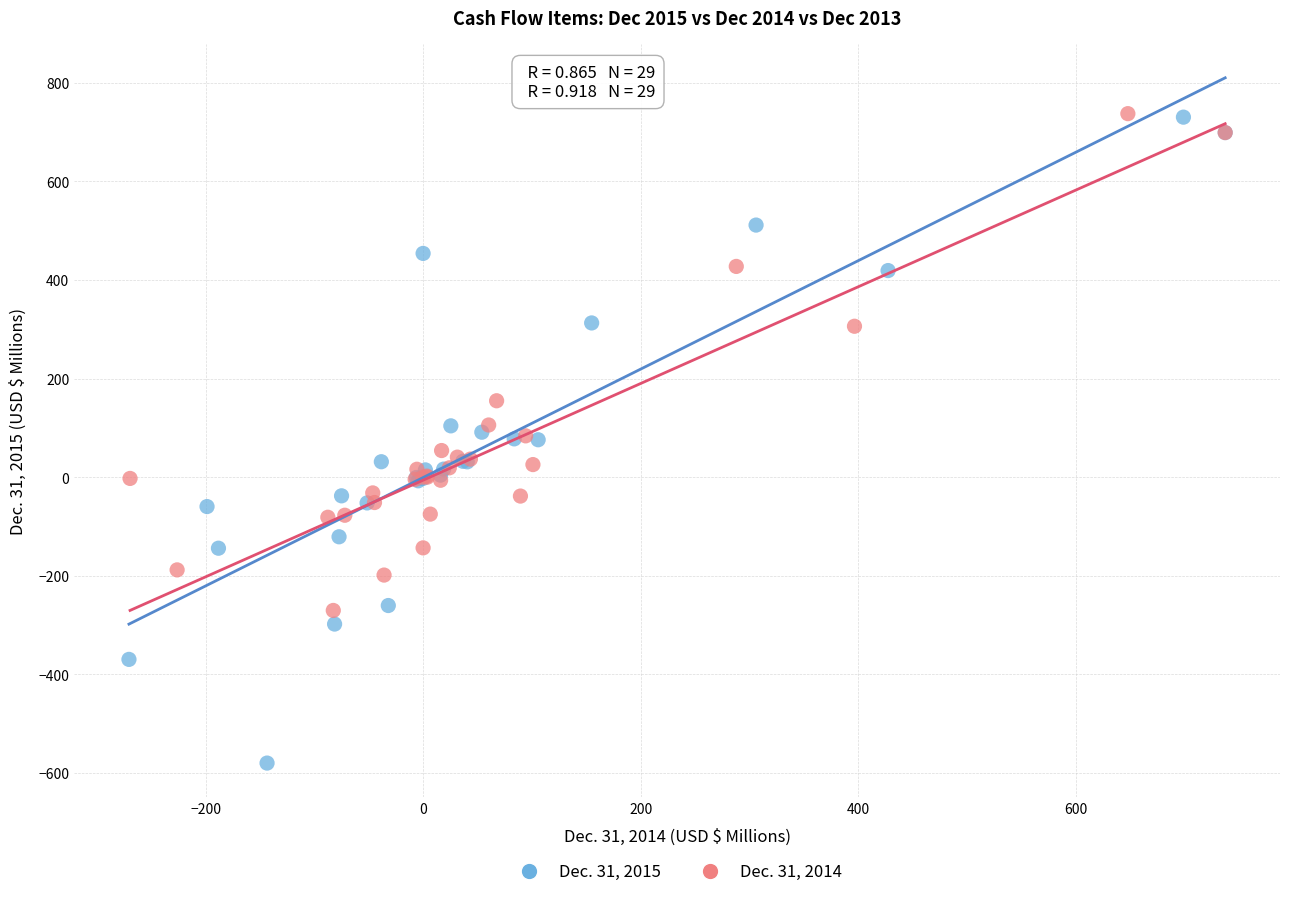

Which series has the largest Y range (max minus min)?

Dec. 31, 2015